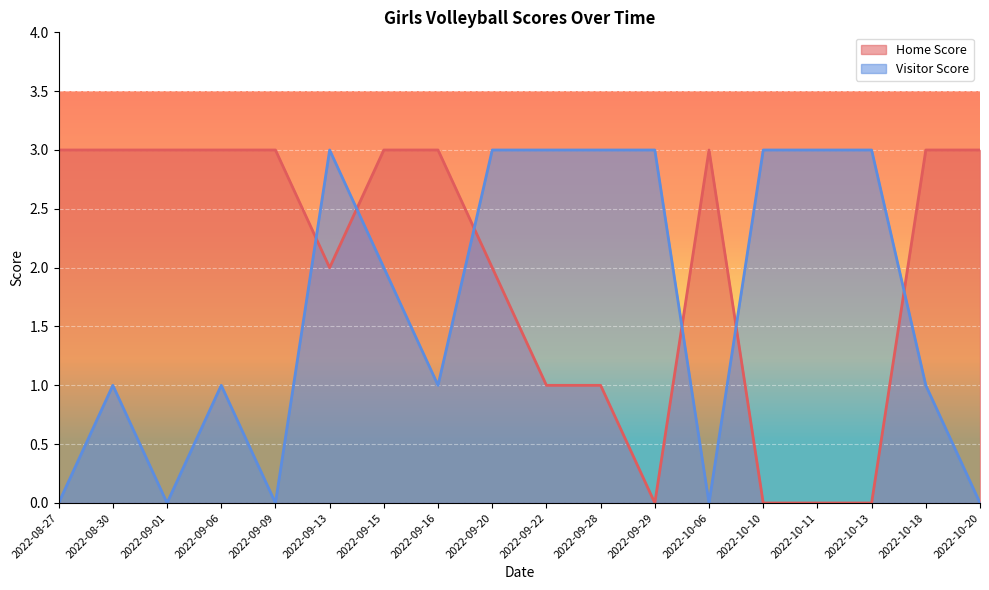

Rank the series by their average value, from highest to lowest.

Home Score, Visitor Score